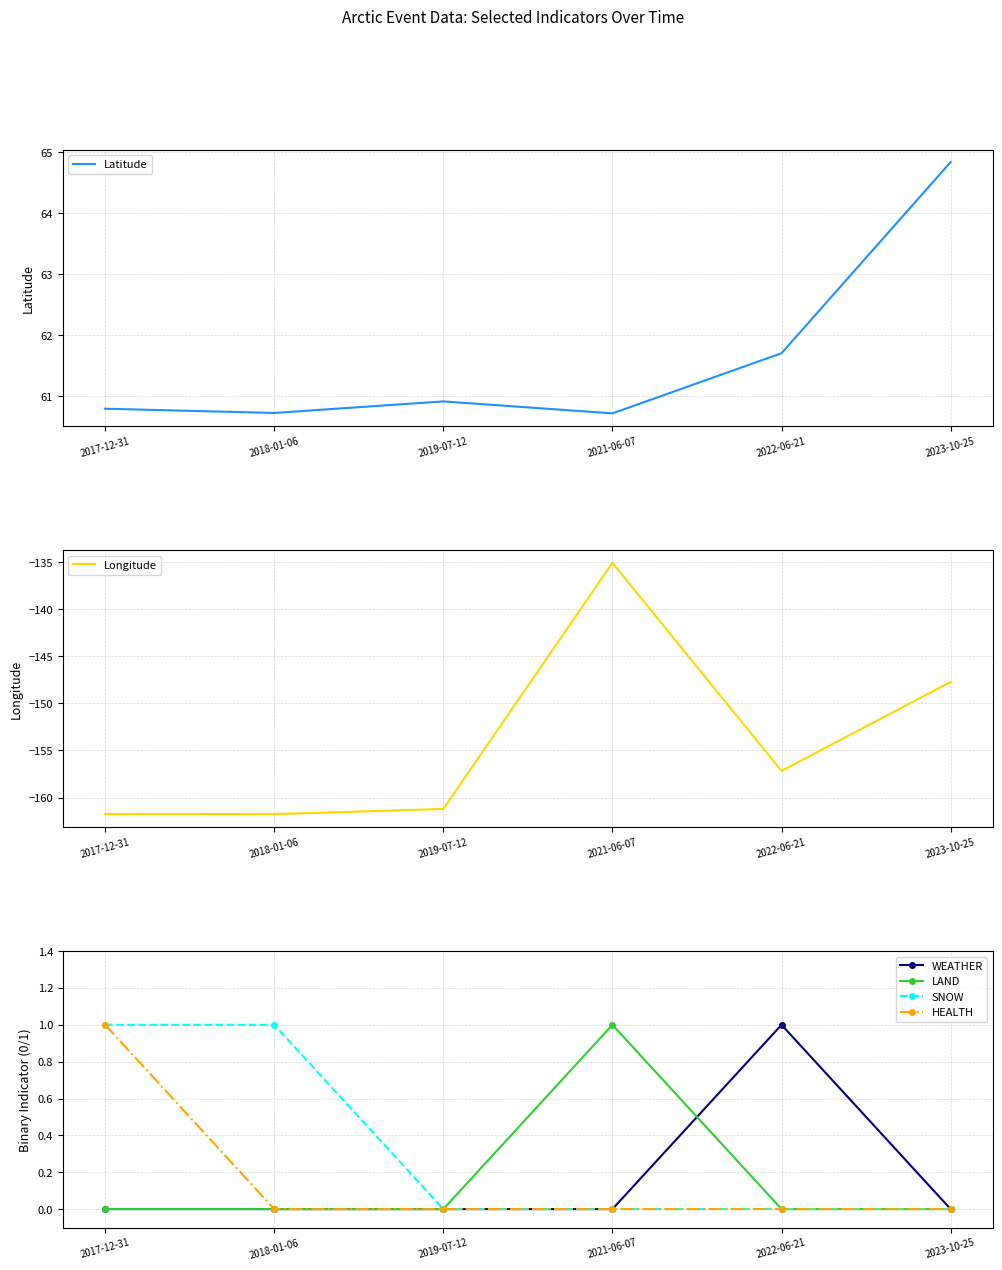

The Longitude series shows -245.0 at 2023-10-25. True or false?

False